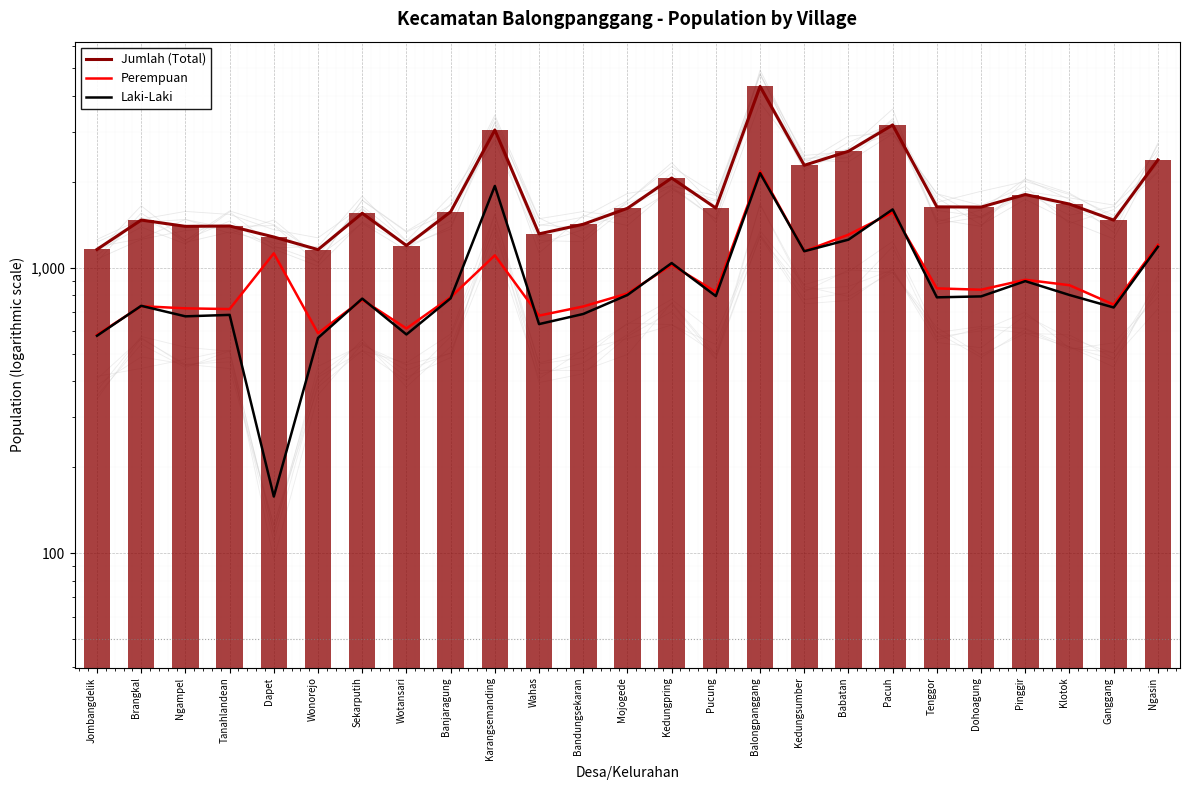

What is the difference between the maximum and minimum values in the Laki-Laki series?

1987